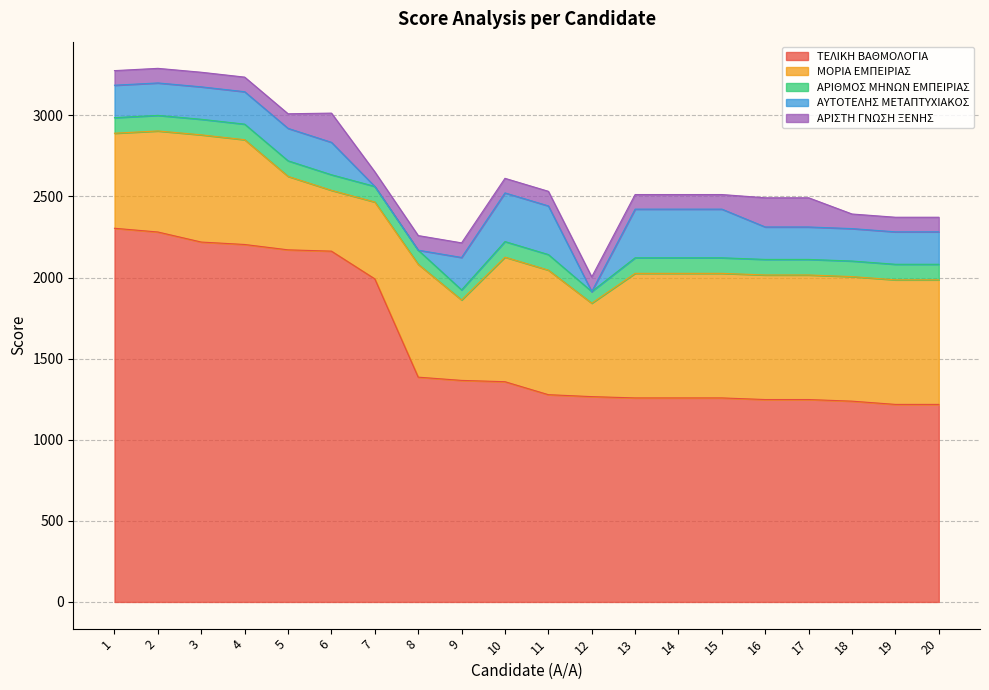

Which label corresponds to the largest value in the chart?

1